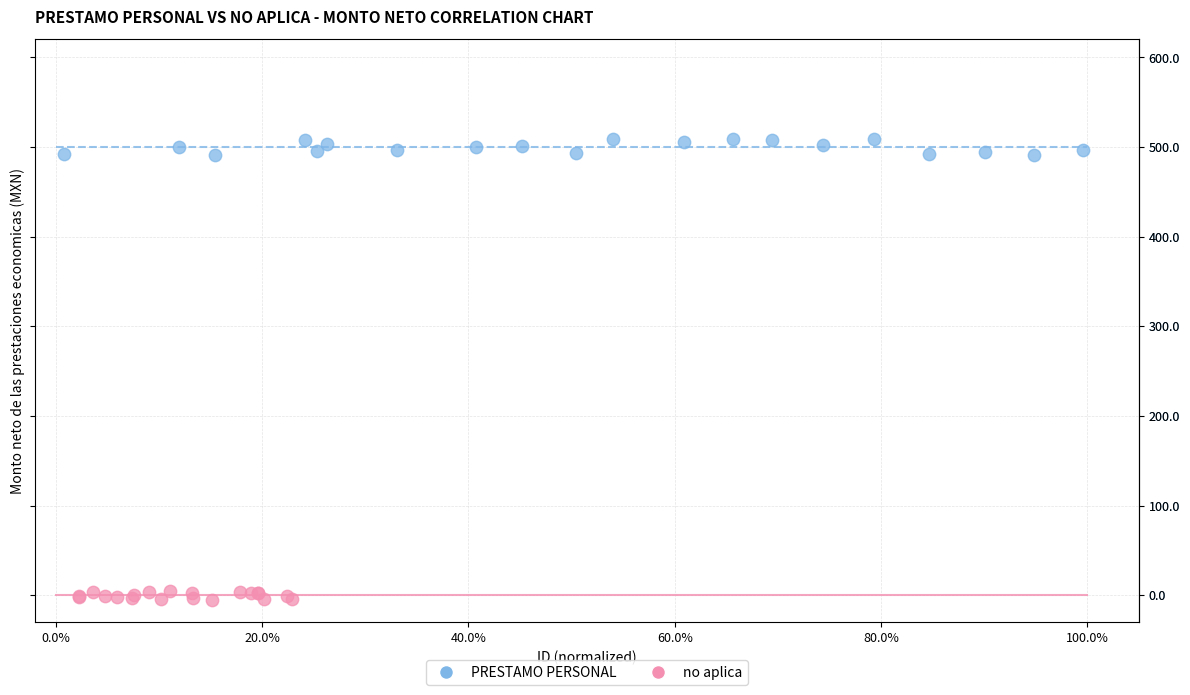

Which series reaches the minimum Y coordinate?

no aplica